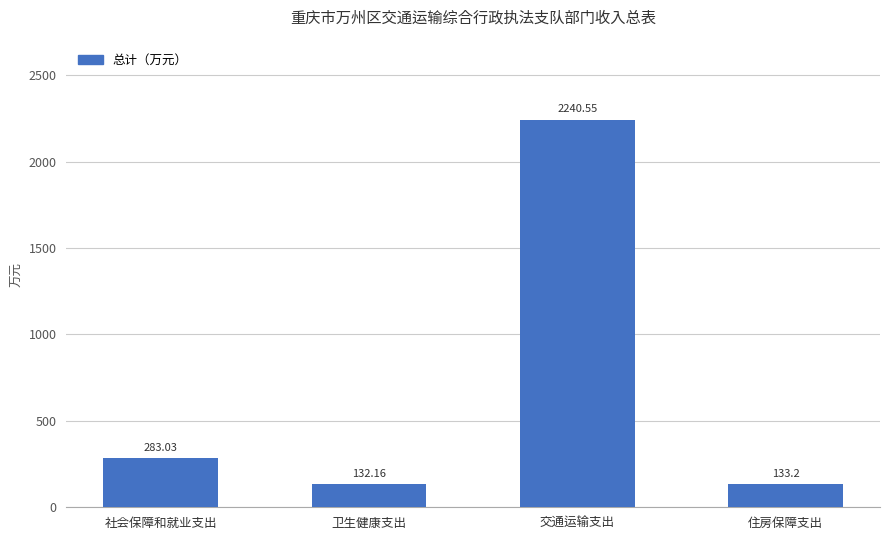

What is the average value?

697.2